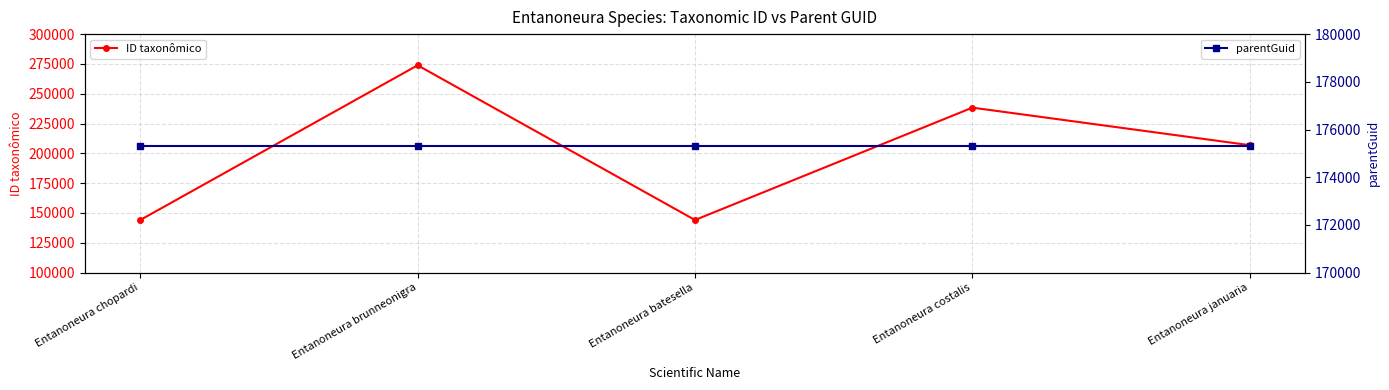

Which label corresponds to the largest value in the chart?

Entanoneura brunneonigra